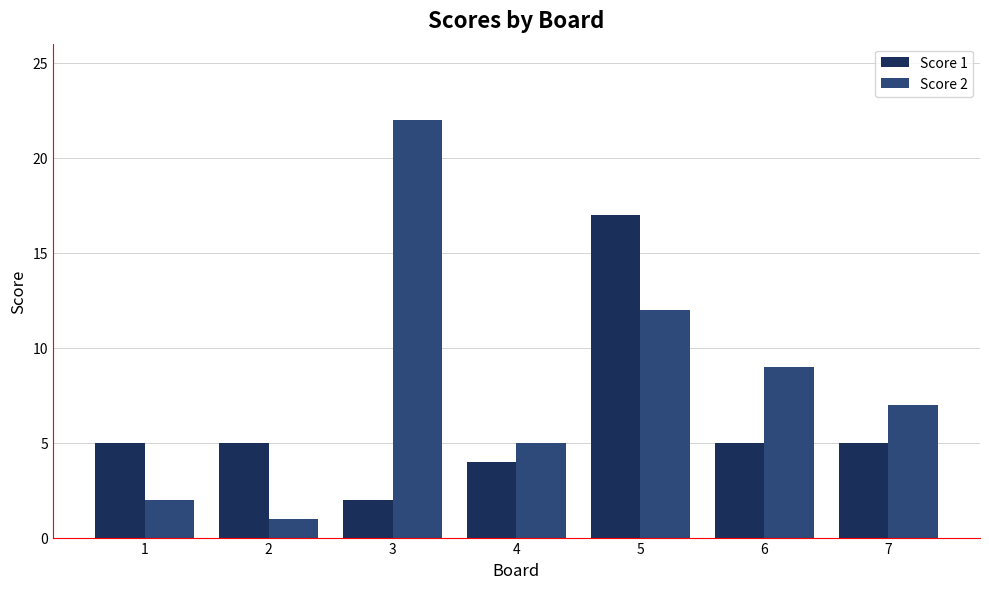

How many bars are there in each group?

2